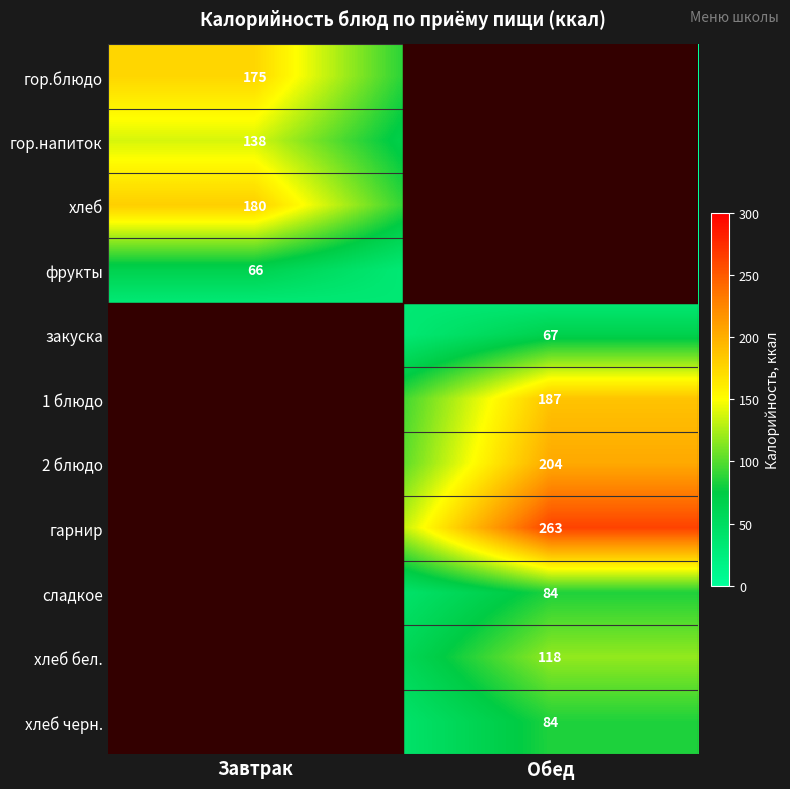

What is the total value across all series at Завтрак?

559.0